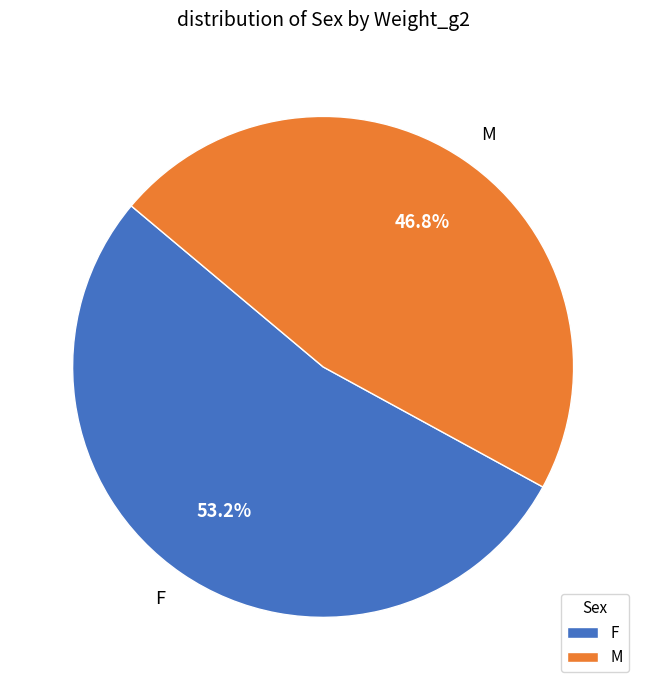

What is the majority slice?

F